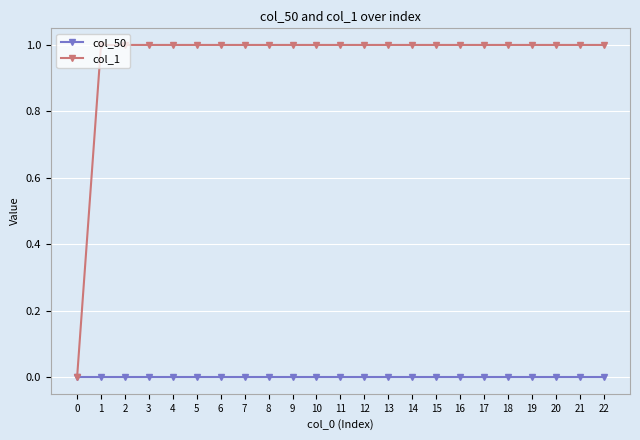

Rank the series by their average value, from highest to lowest.

col_1, col_50